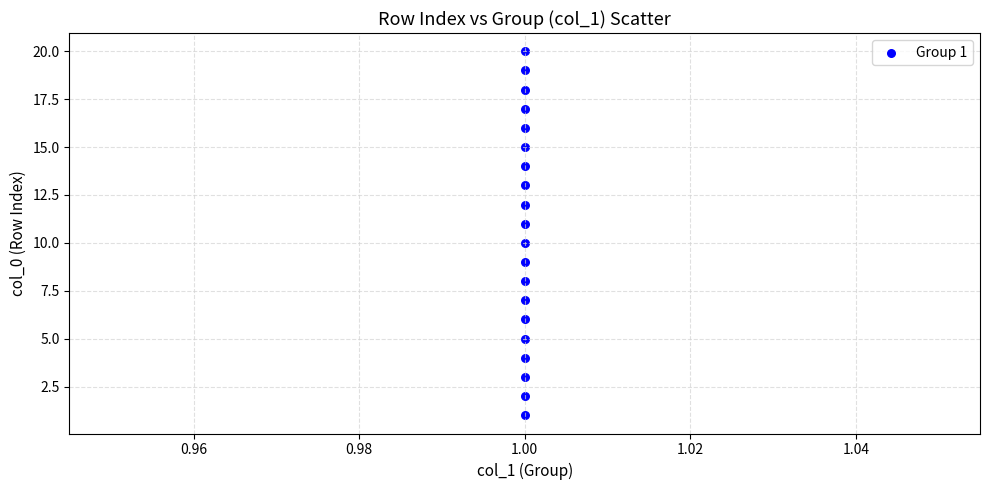

What is the range of Y values (max minus min)?

19